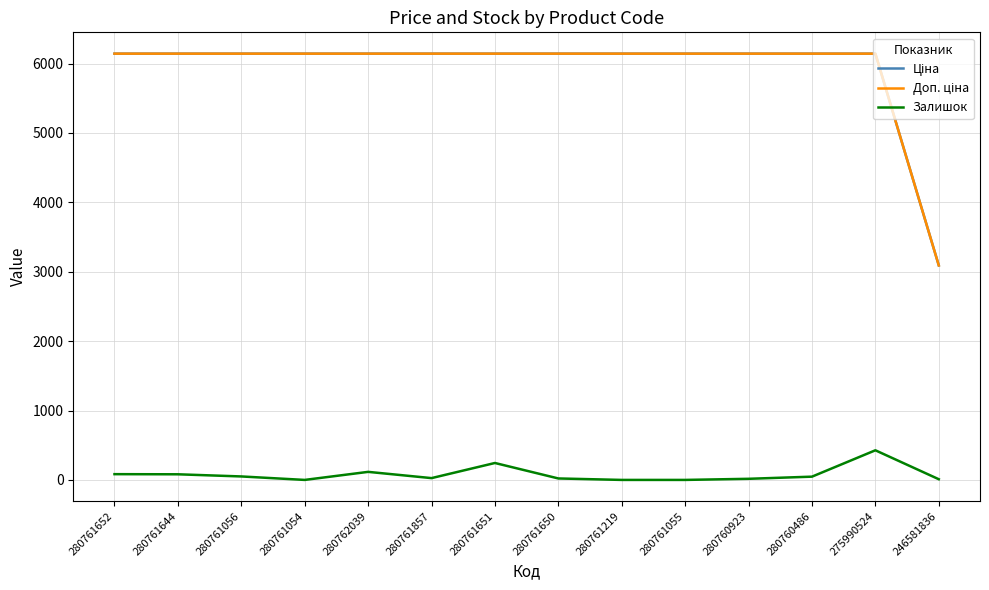

True or false: Залишок has a value of 116.0 at 280762039.

True